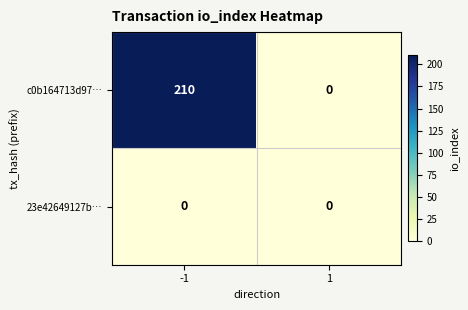

Between -1 and 1, which series saw the biggest shift?

c0b164713d97…